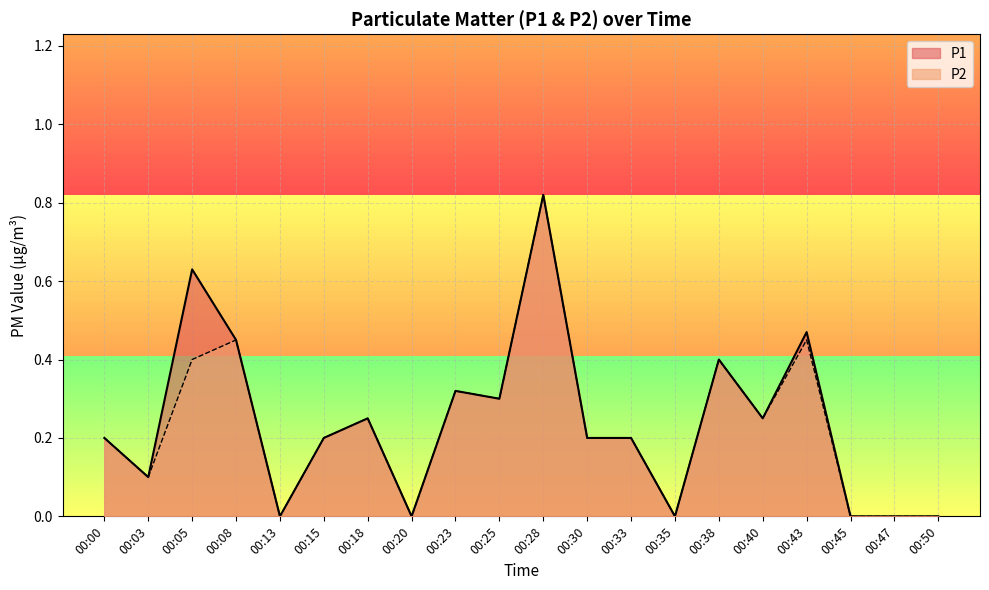

Which series has the widest spread of values?

P1